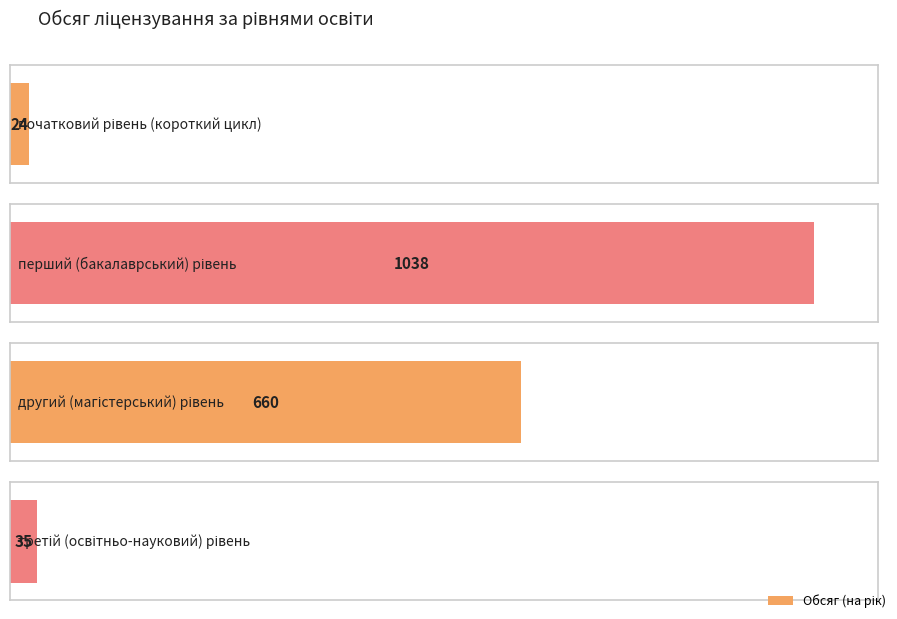

Reading left to right, extract all data points from this chart.

24	1038	660	35